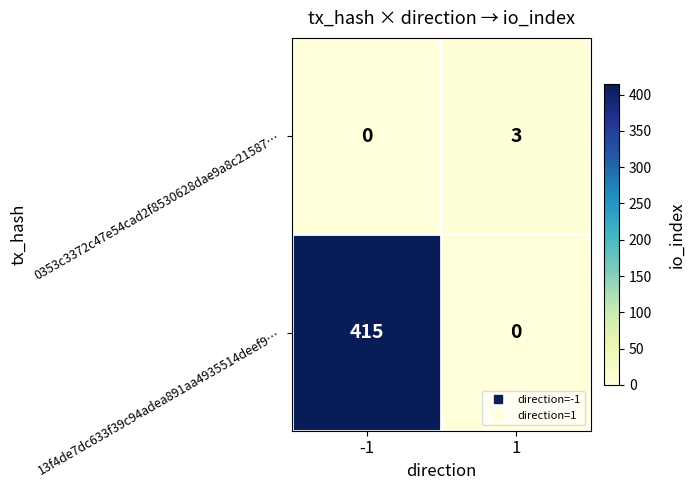

What is the difference between the 13f4de7dc633f39c94adea891aa4935514deef9… values at 1 and -1?

415